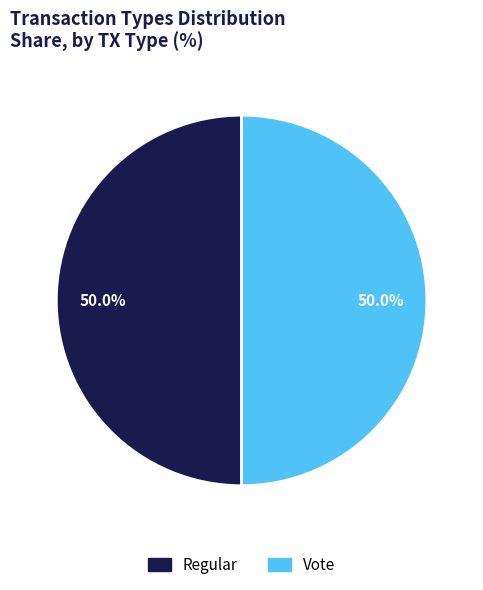

What percentage do Regular and Vote together represent?

100.0%